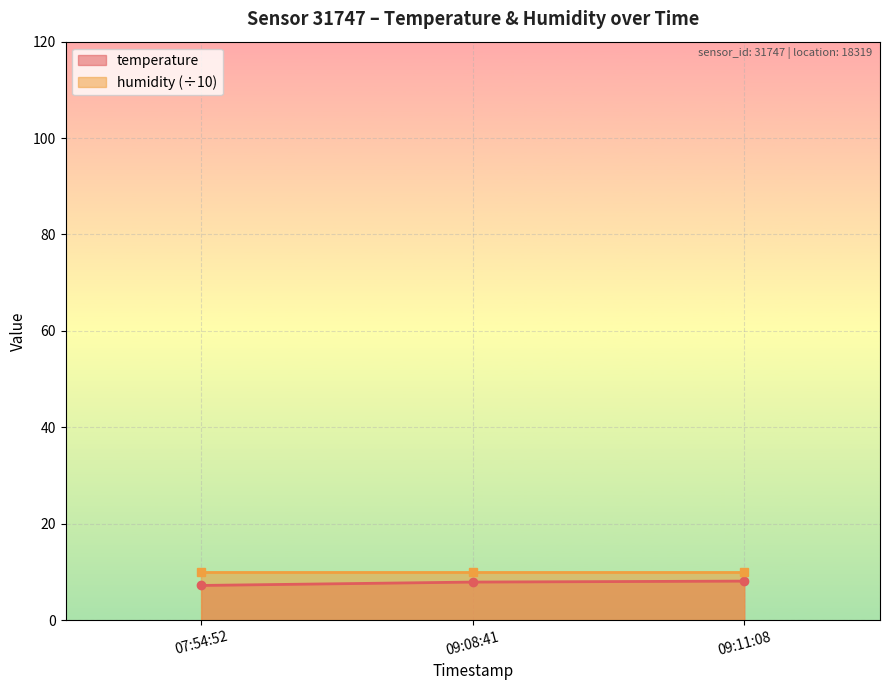

True or false: temperature has a value of 7.2 at 07:54:52.

True